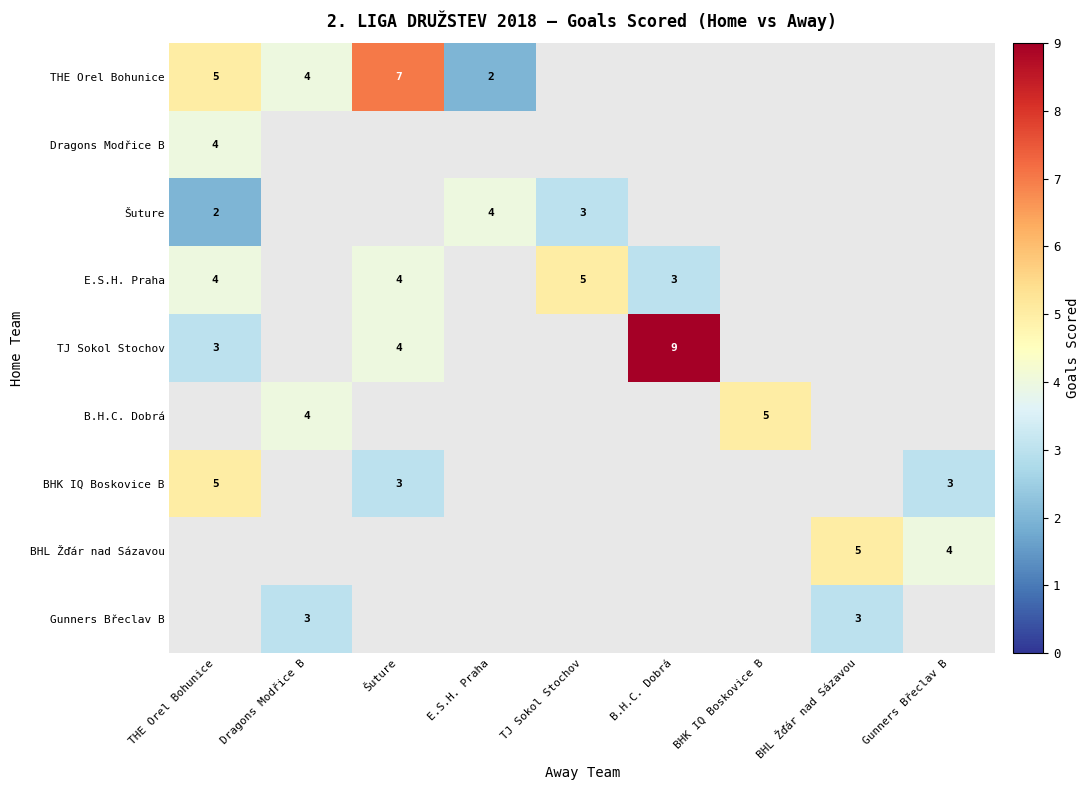

Is it true that TJ Sokol Stochov equals 6 at Šuture?

False